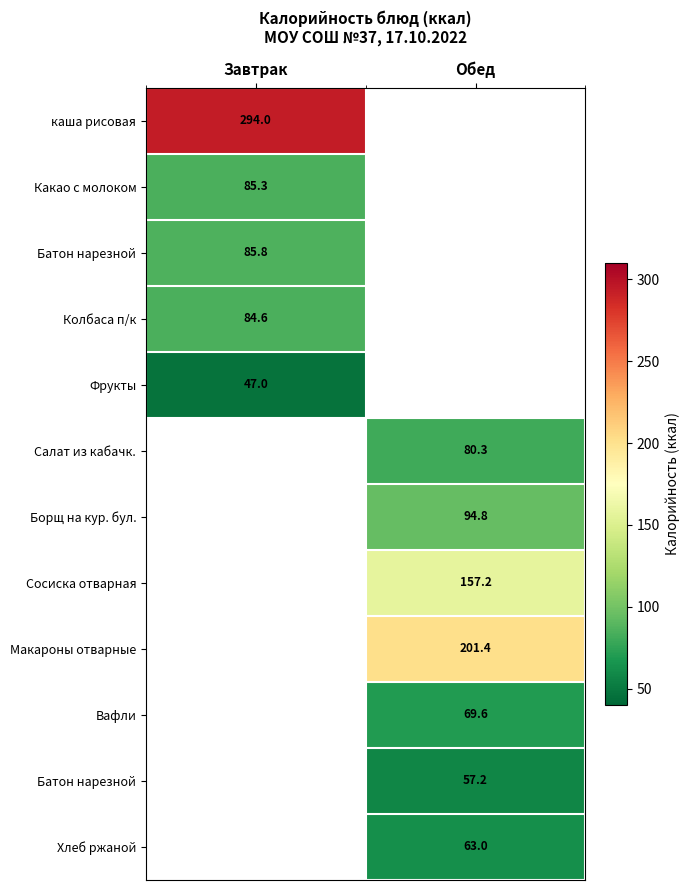

How many data points does each series have?

2